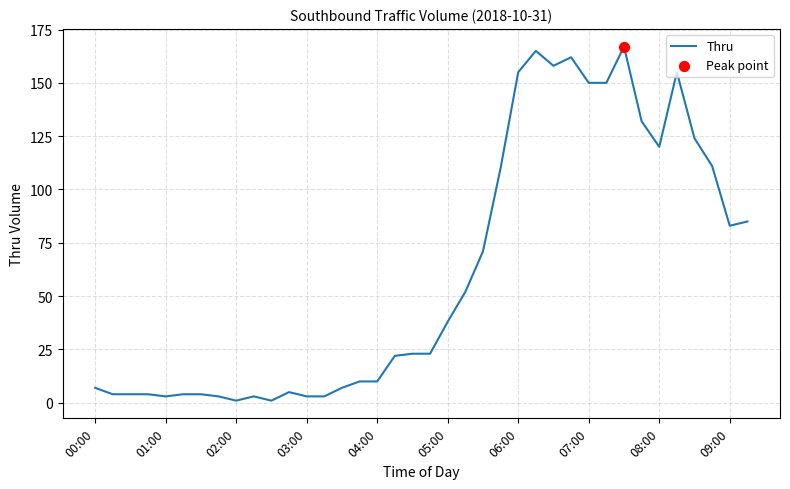

What is the greatest value displayed?

167